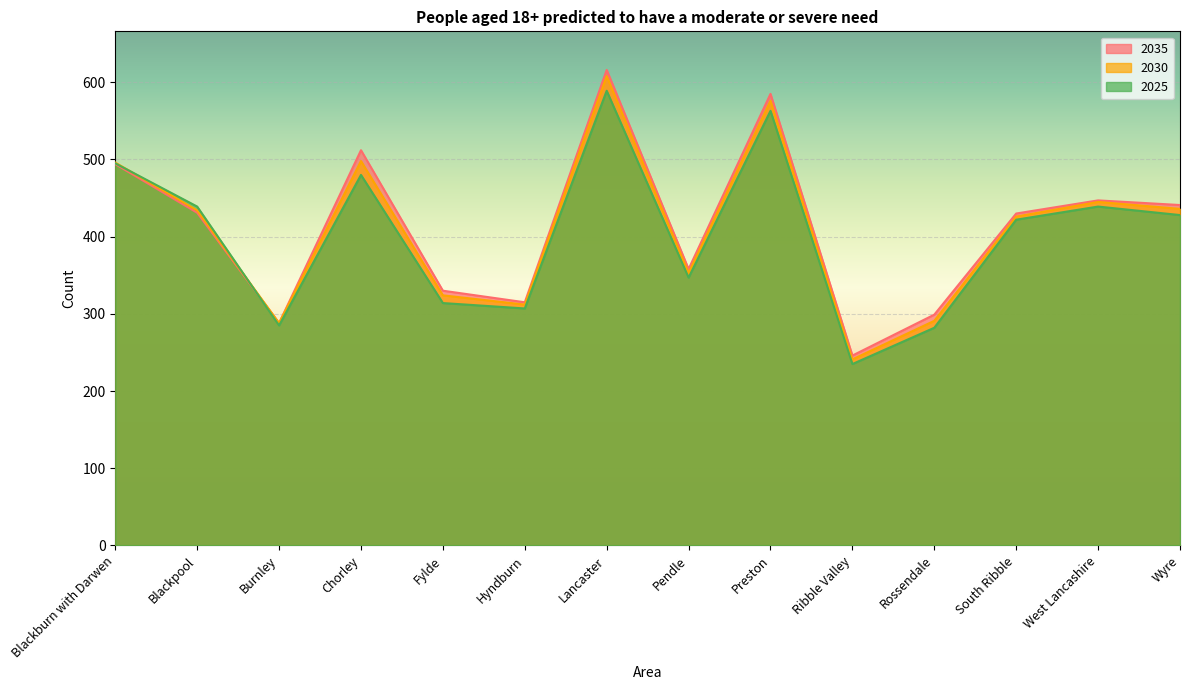

What is the difference between the highest and lowest values at Lancaster?

27